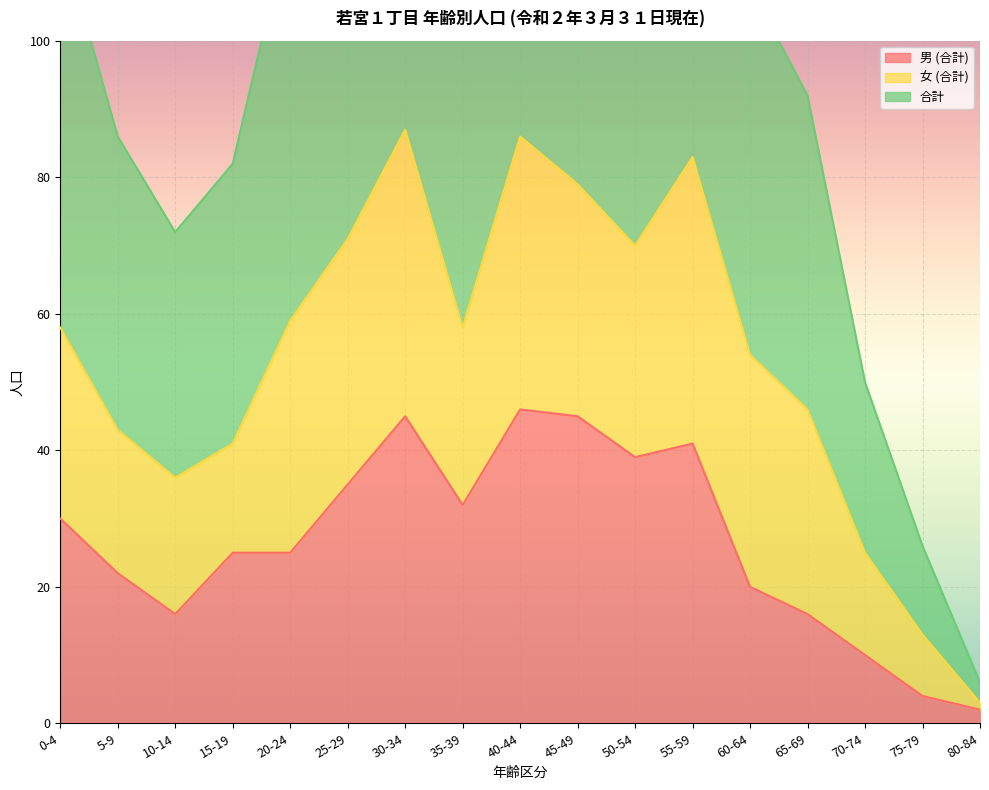

What is the value of the 男 (合計) point at the 4th from the left?

25